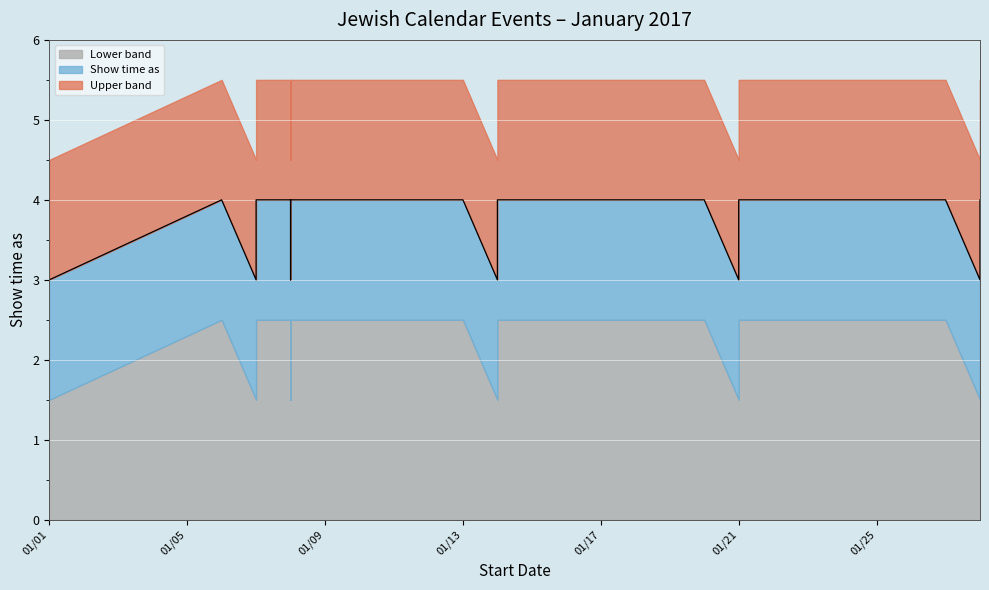

Count the values in the range 3 to 4.

18